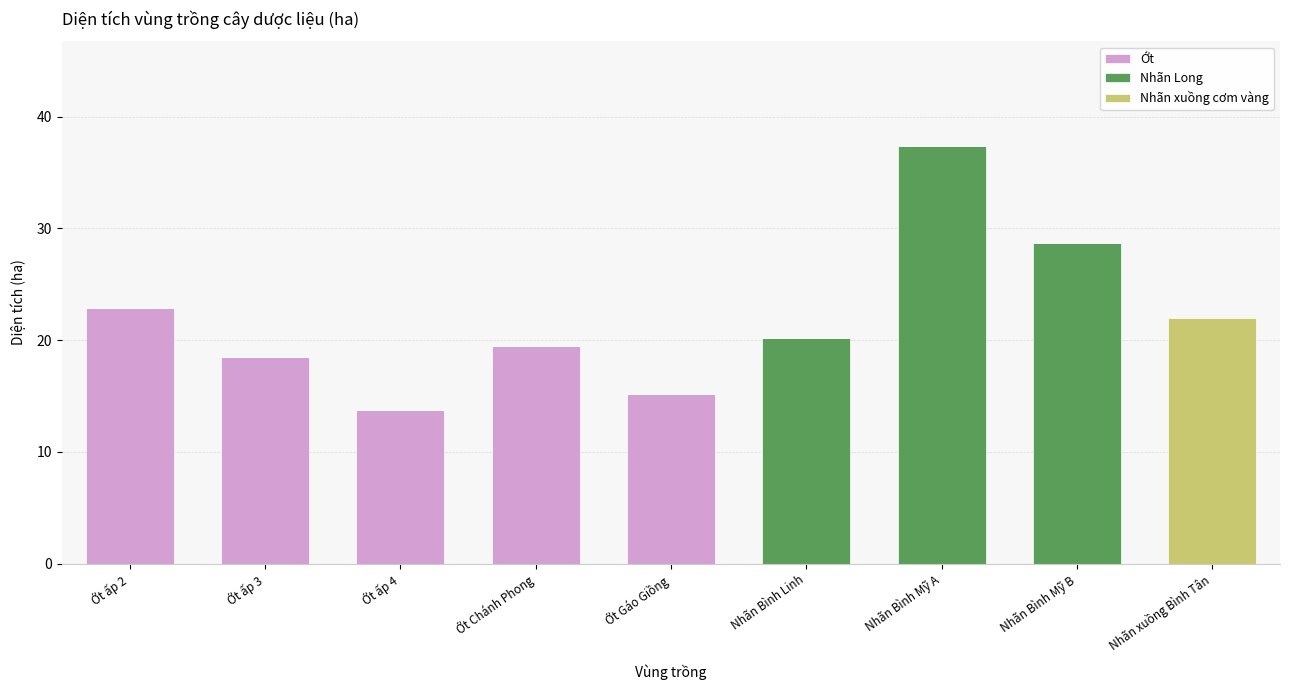

What is the sum of all Ớt values?

89.8